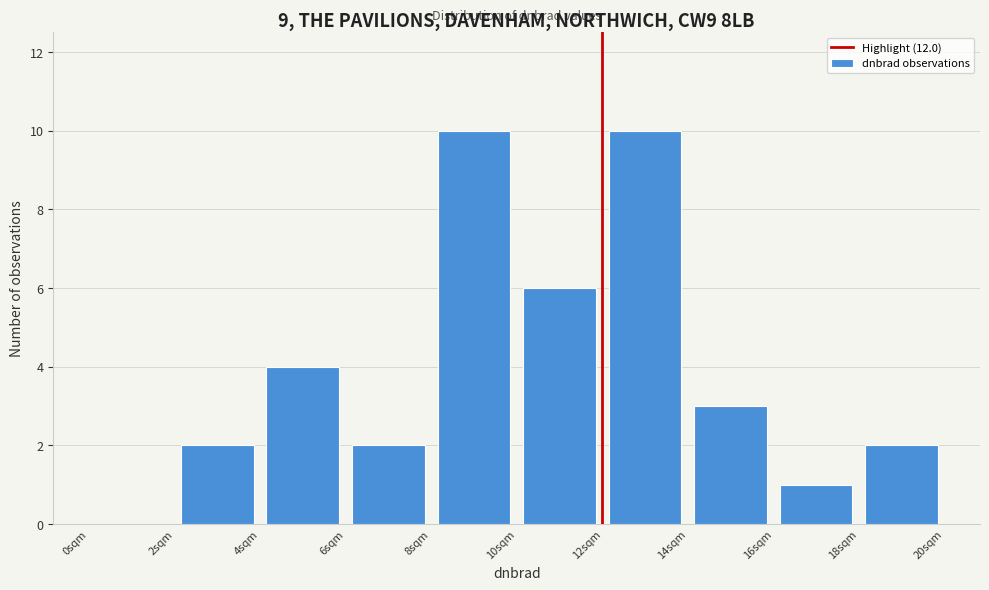

Reading left to right, list every bar in this chart as the range it spans on the x-axis followed by its height. The values are not printed on the chart, so give them approximately, as read against the axis.

0 to 2: 0
2 to 4: 2
4 to 6: 4
6 to 8: 2
8 to 10: 10
10 to 12: 6
12 to 14: 10
14 to 16: 3
16 to 18: 1
18 to 20: 2